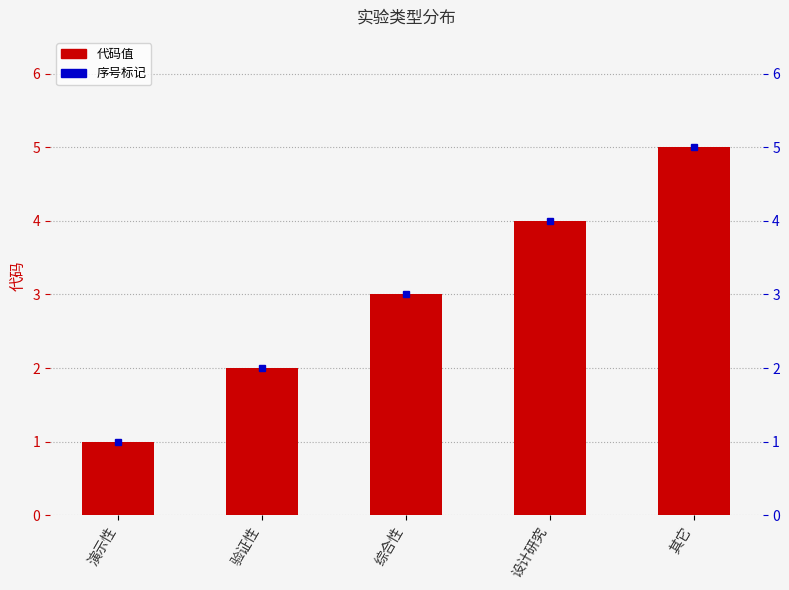

Reading right to left, what are all the values shown in this chart?

5	4	3	2	1